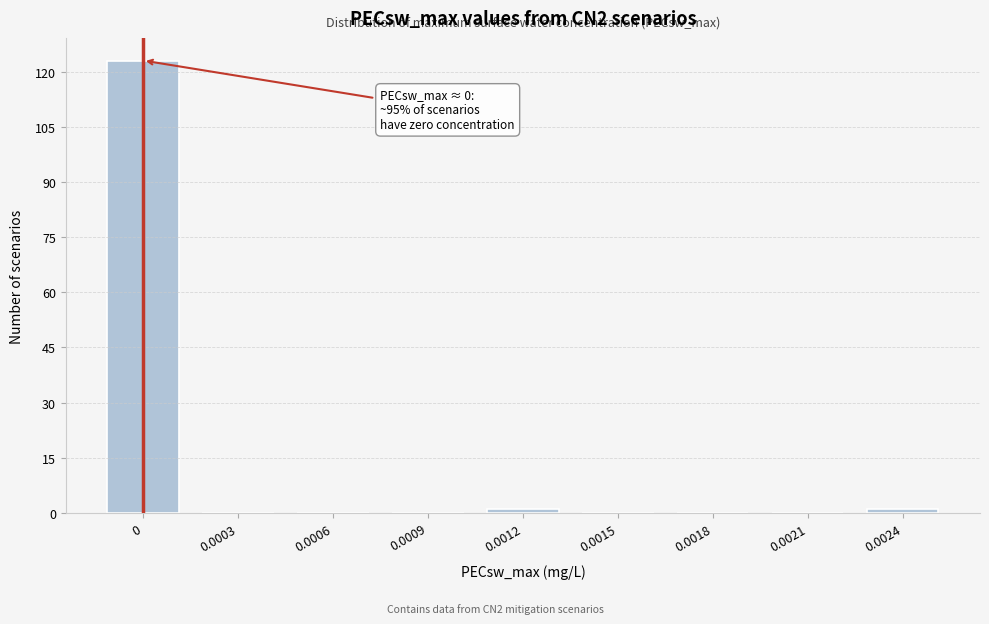

Reading left to right, what are all the values shown in this chart?

0=123	0.0003=0	0.0006=0	0.0009=0	0.0012=1	0.0015=0	0.0018=0	0.0021=0	0.0024=1